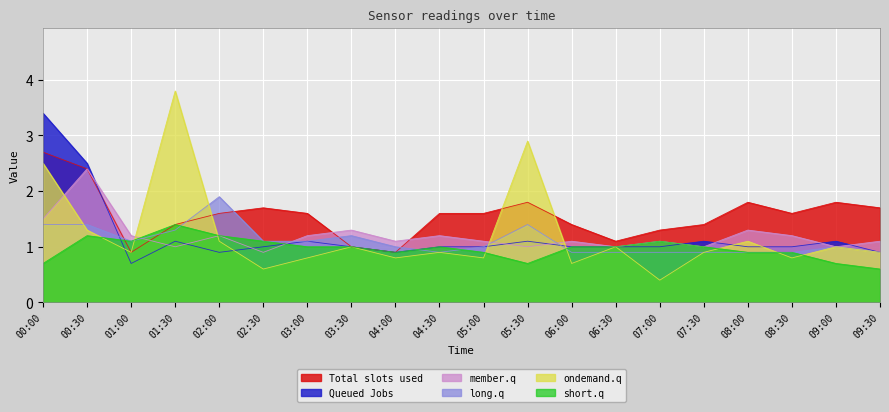

How many data points in col_2 are less than 1?

4